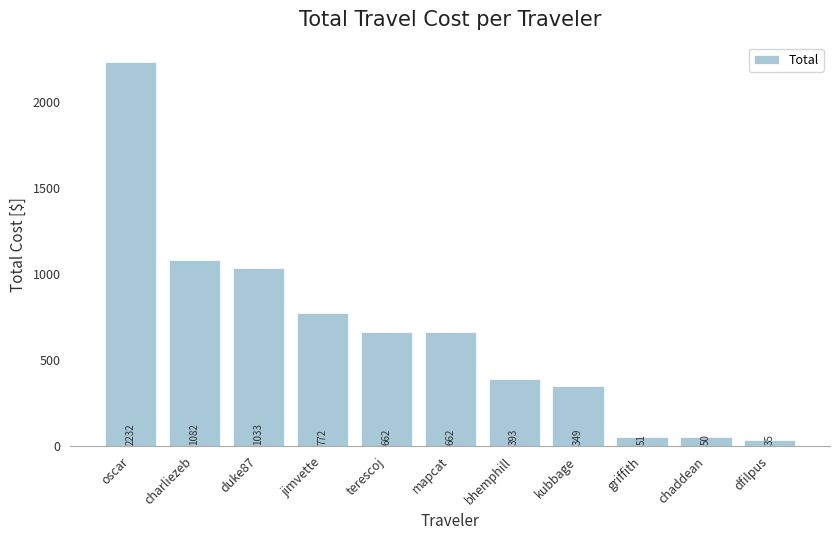

Count the number of categories in the chart.

11